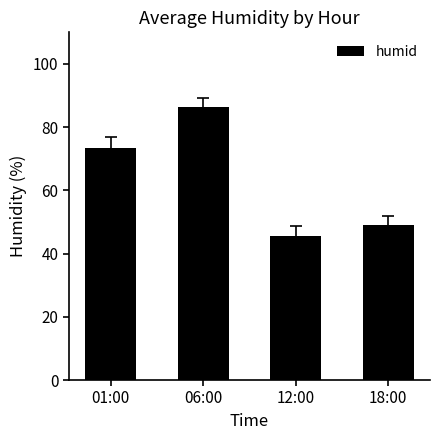

Reading left to right, what are all the values shown in this chart?

01:00=73.5	06:00=86.5	12:00=45.5	18:00=49.0